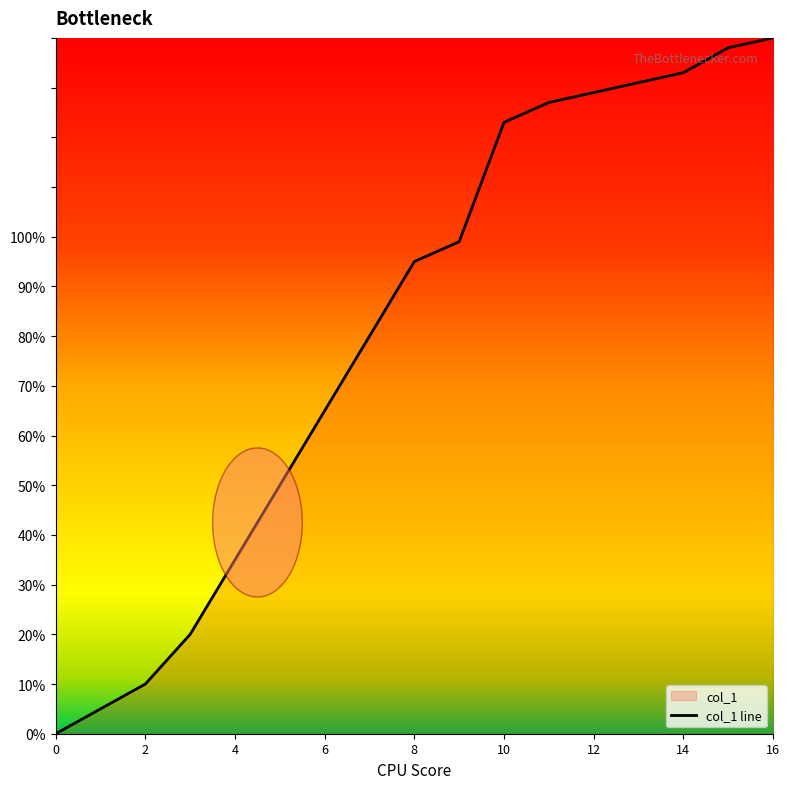

What is the difference between the maximum and minimum values?

140